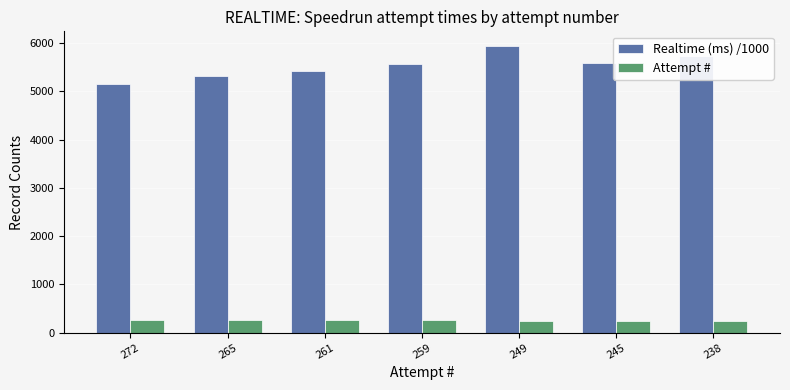

What is the lowest value of the Realtime (ms) /1000 series?

5145.5